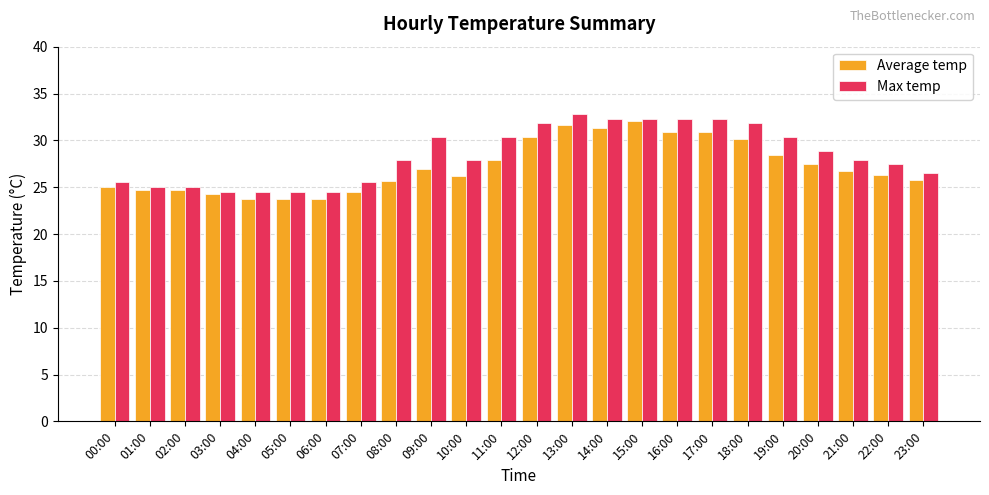

What is the sum of the Max temp values at 17:00 and 12:00?

64.2